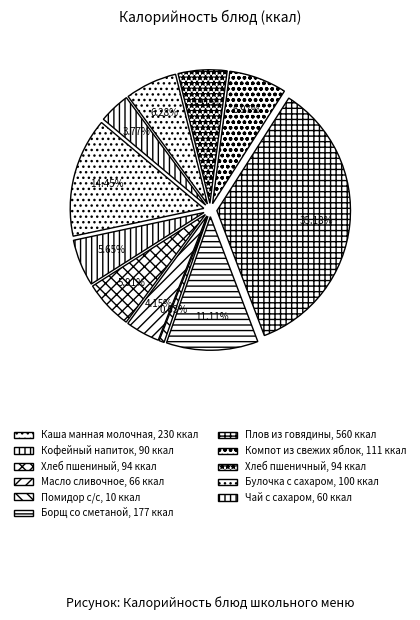

To the nearest percent, what is the difference between the largest and smallest slice percentages?

35%